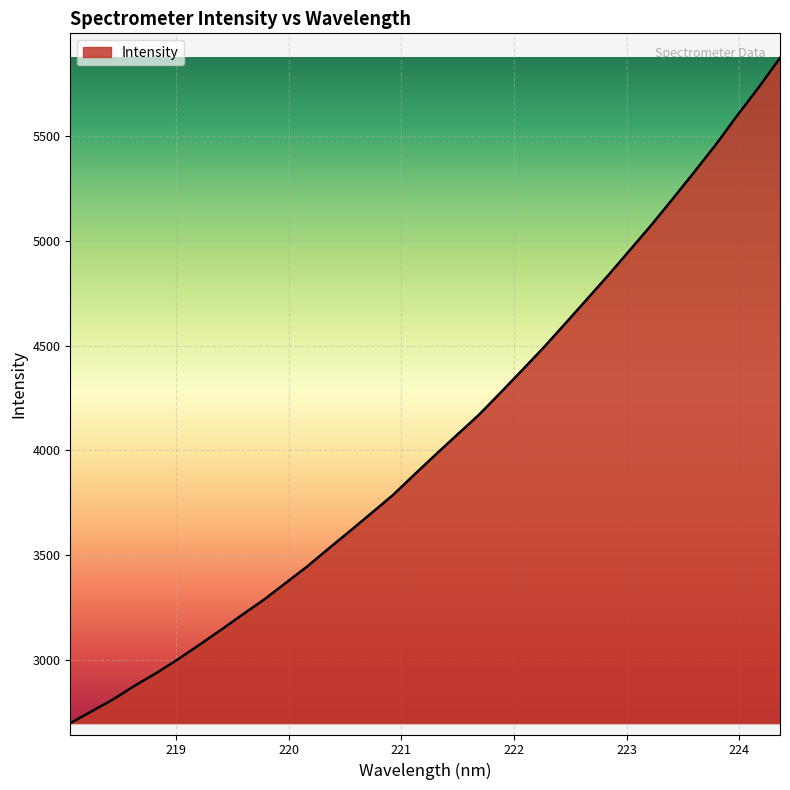

What is the greatest value displayed?

5873.3